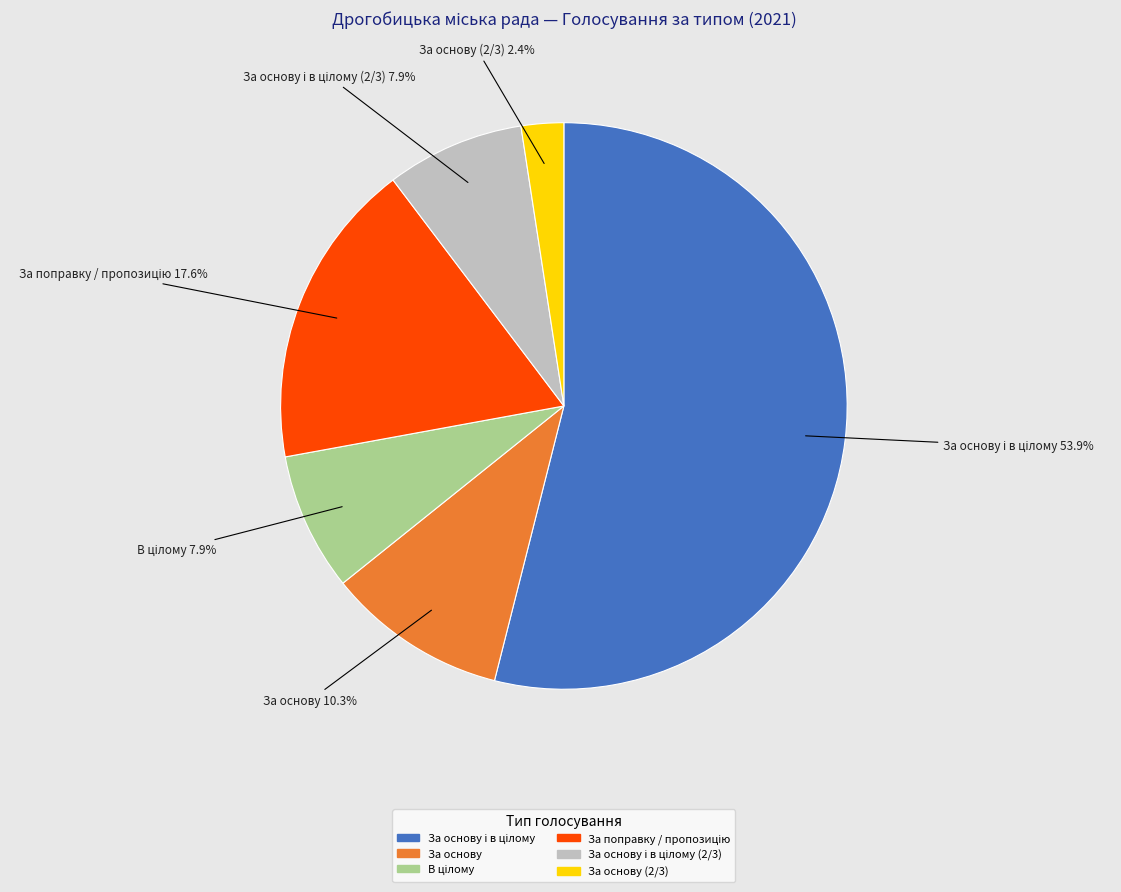

Does any single category account for the majority?

Yes